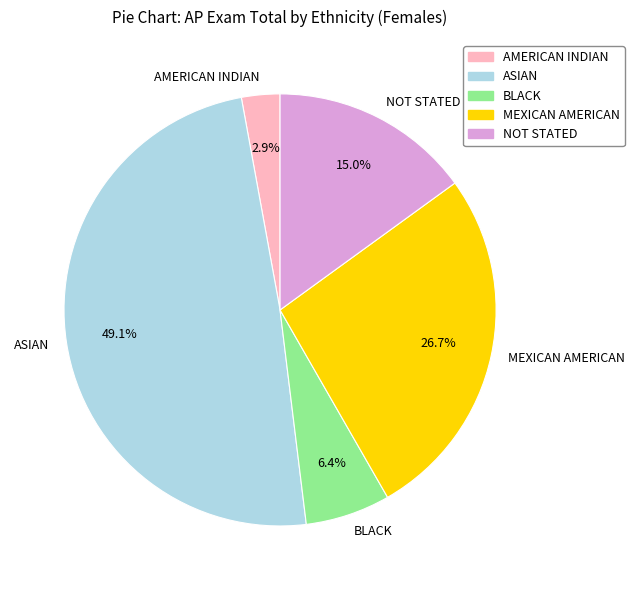

To the nearest percent, what portion does AMERICAN INDIAN represent?

3%